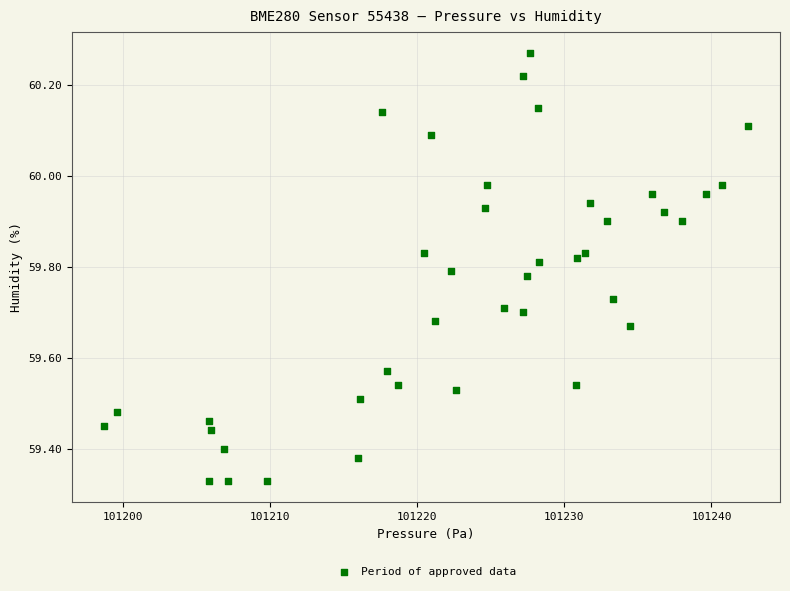

What is the range of X values (max minus min)?

43.7